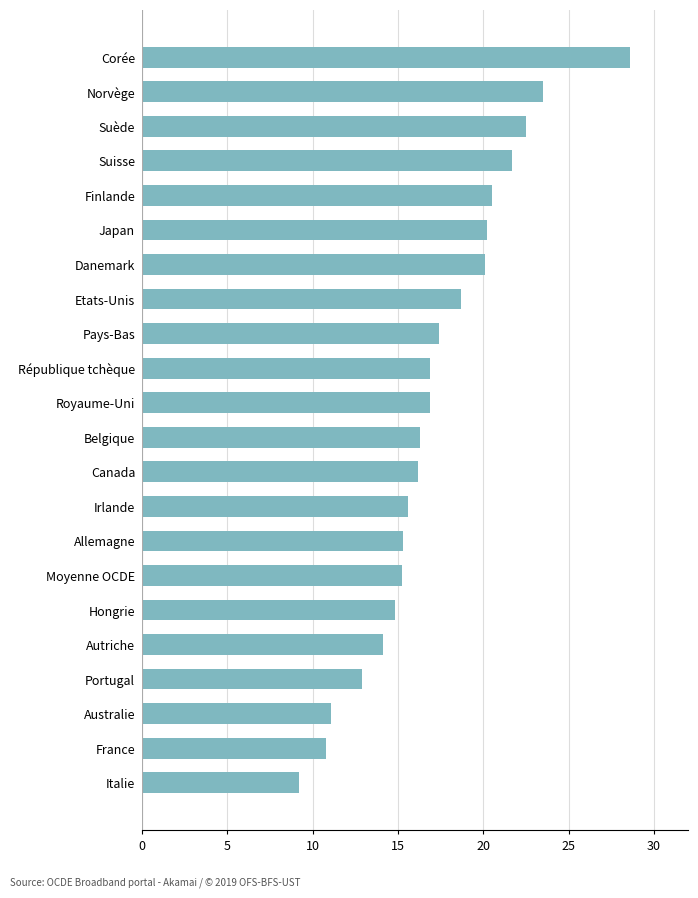

What is the minimum value shown in the chart?

9.2